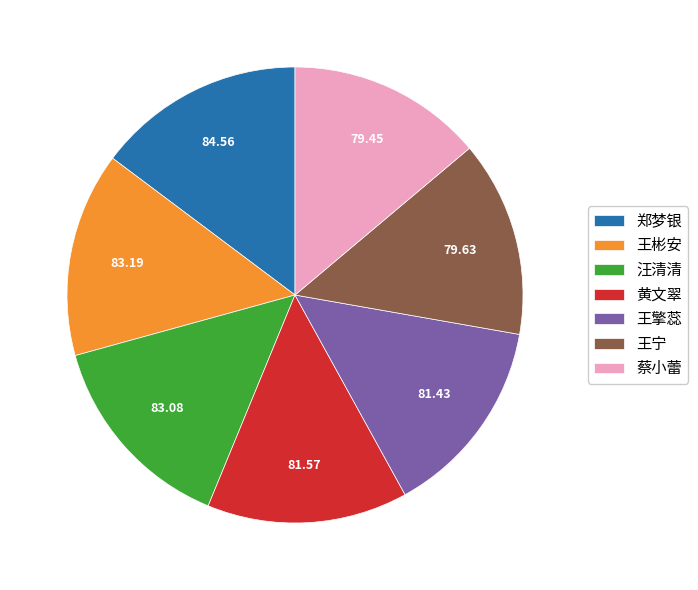

Is 蔡小蕾 the majority of the pie?

No